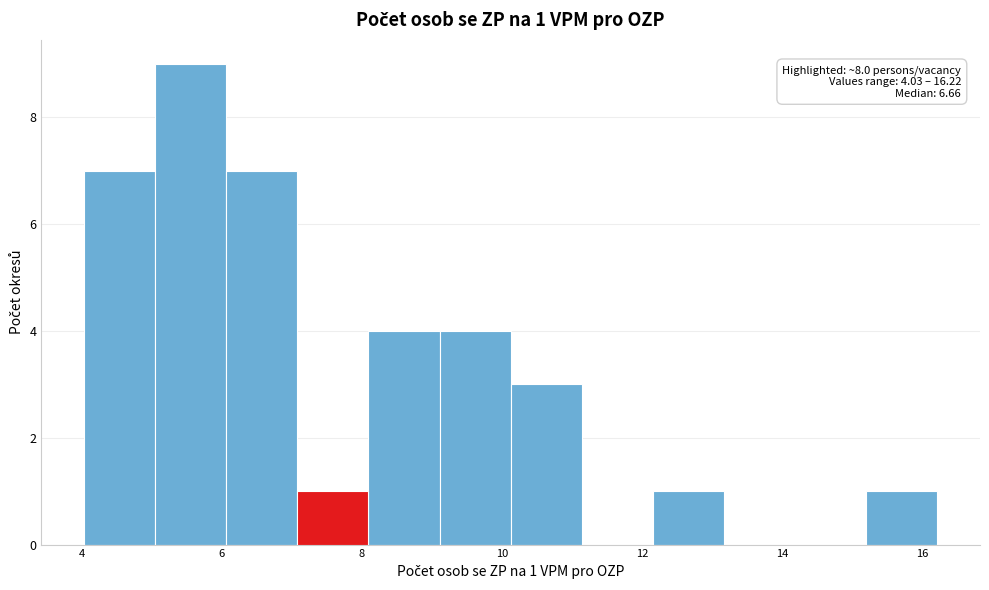

Over which range of the x-axis is the bar tallest?

5.0 to 6.0